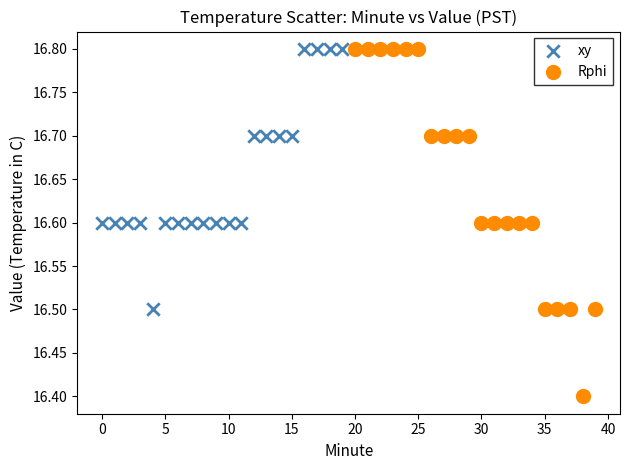

Which series has the largest Y range (max minus min)?

Rphi